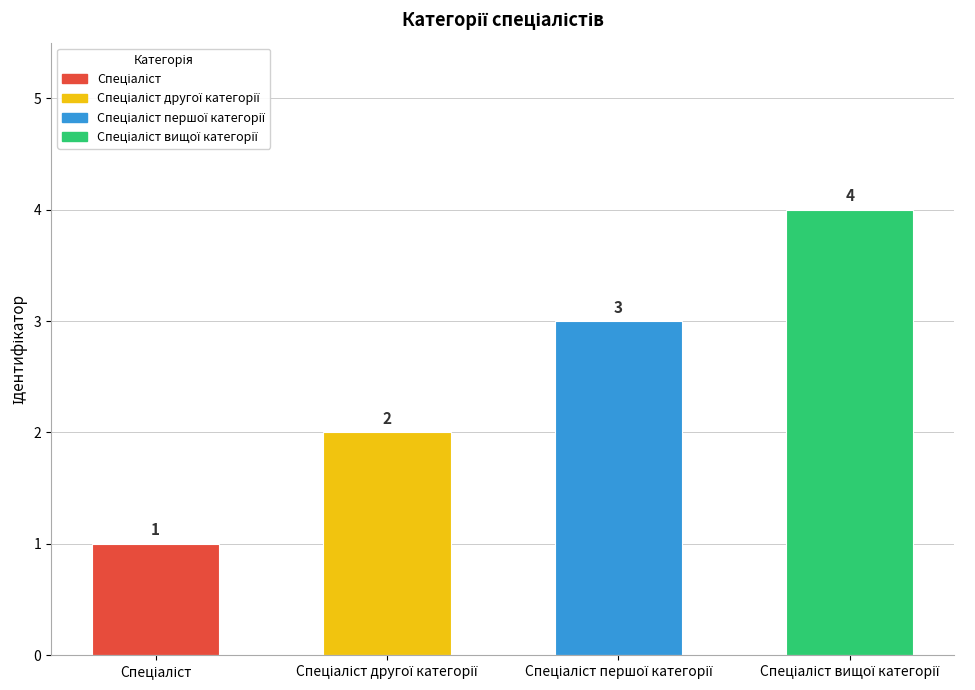

What is the value of the 4th bar from the left?

4